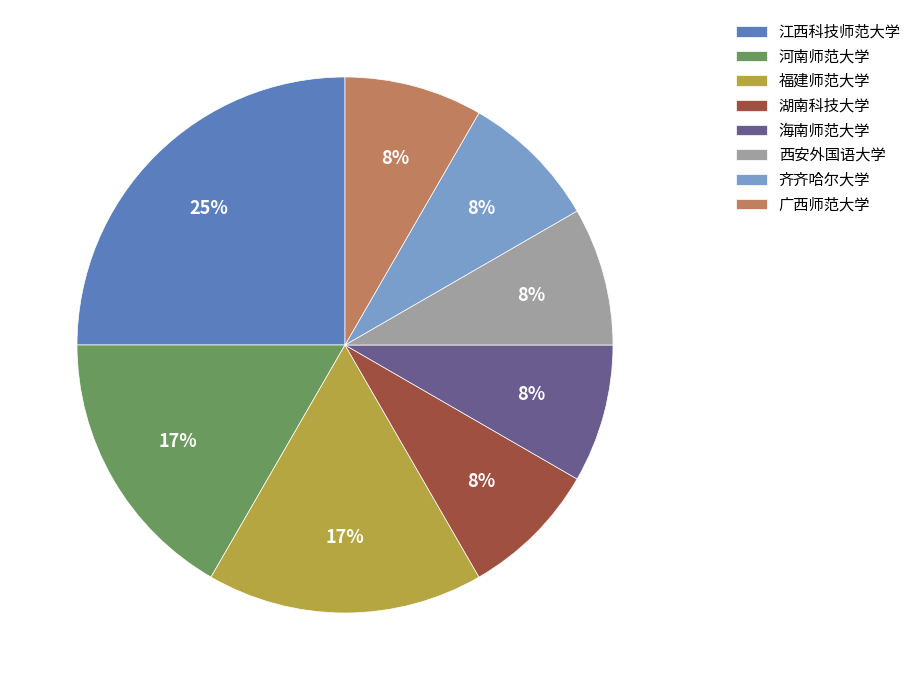

Is the sum of 齐齐哈尔大学 and 河南师范大学 greater than half?

No